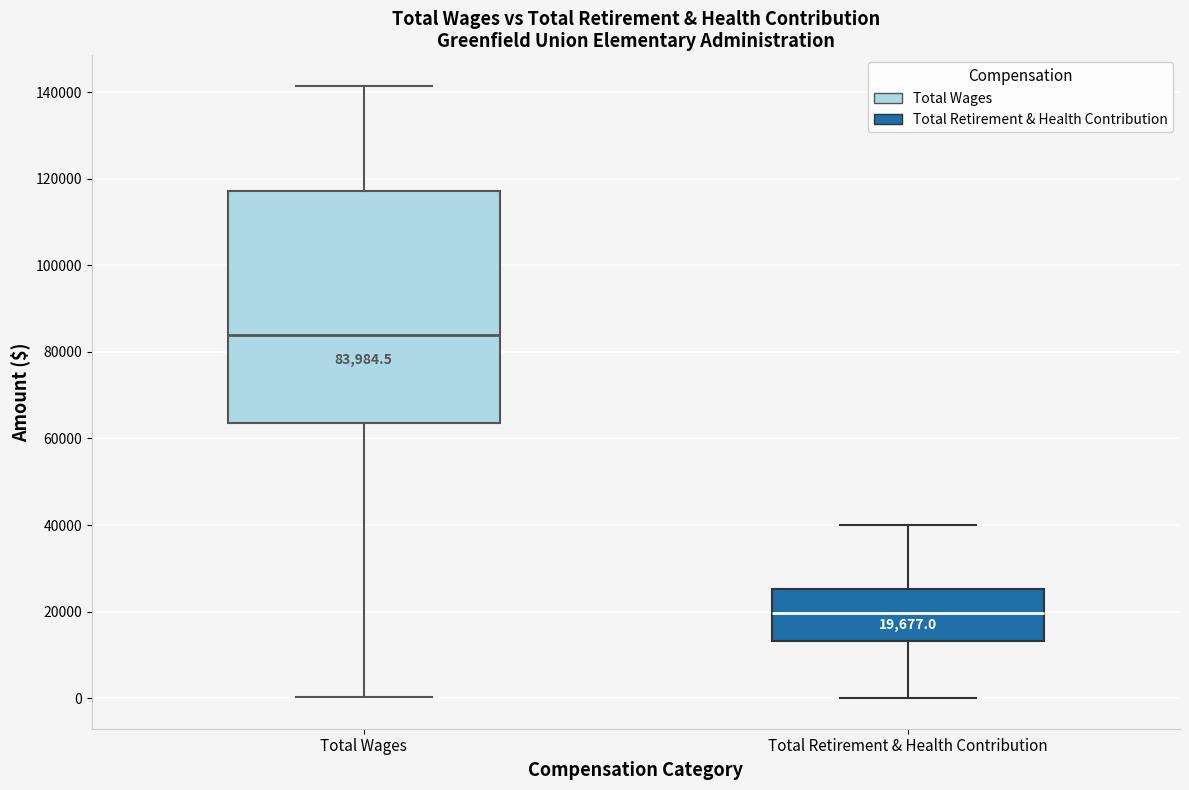

Which box's median line is the lowest?

Total Retirement & Health Contribution